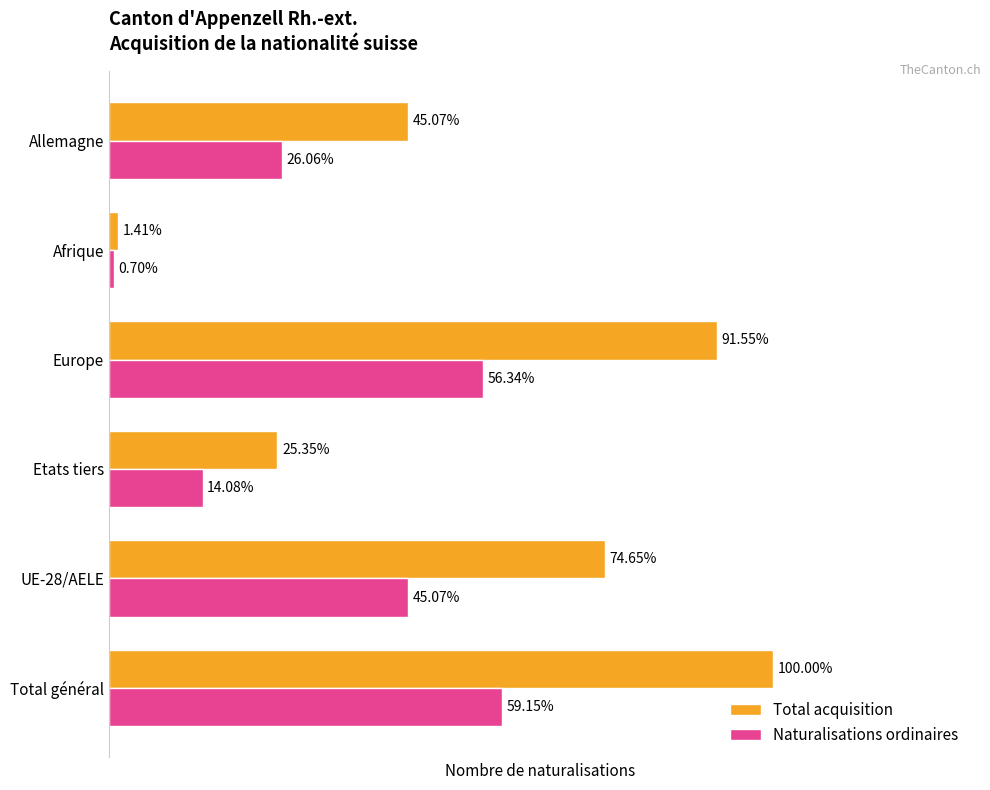

What are all the series names shown in the legend?

Total acquisition, Naturalisations ordinaires